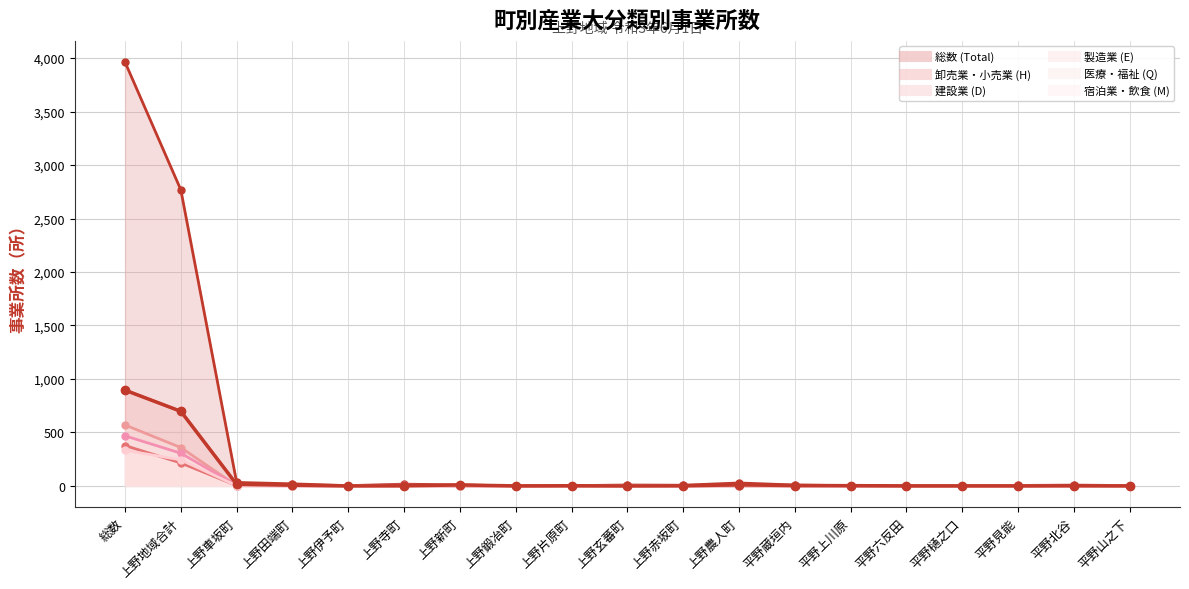

List the labels in order of 宿泊業・飲食 (M) value, smallest first.

上野田端町, 上野伊予町, 上野寺町, 上野新町, 上野片原町, 平野上川原, 平野六反田, 平野樋之口, 平野見能, 平野北谷, 平野山之下, 上野車坂町, 上野鍛冶町, 上野赤坂町, 平野蔵垣内, 上野玄蕃町, 上野農人町, 上野地域合計, 総数